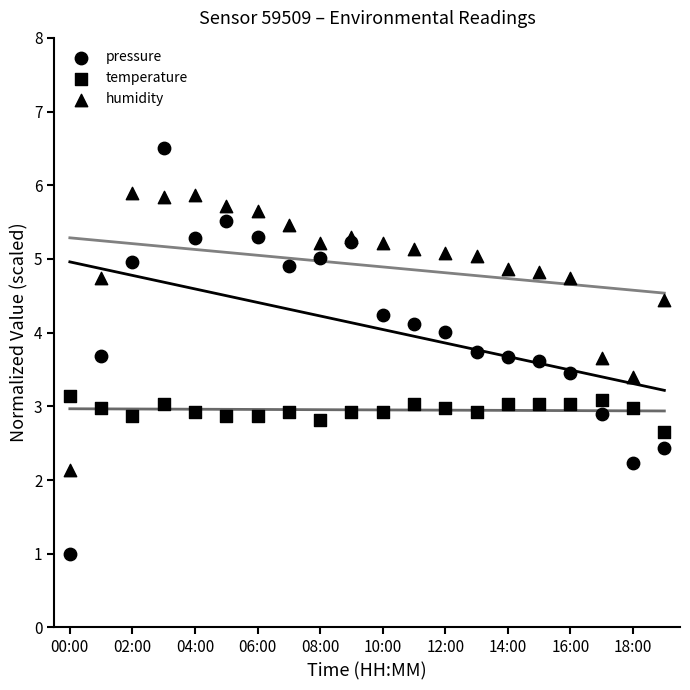

Which series has the largest Y range (max minus min)?

pressure